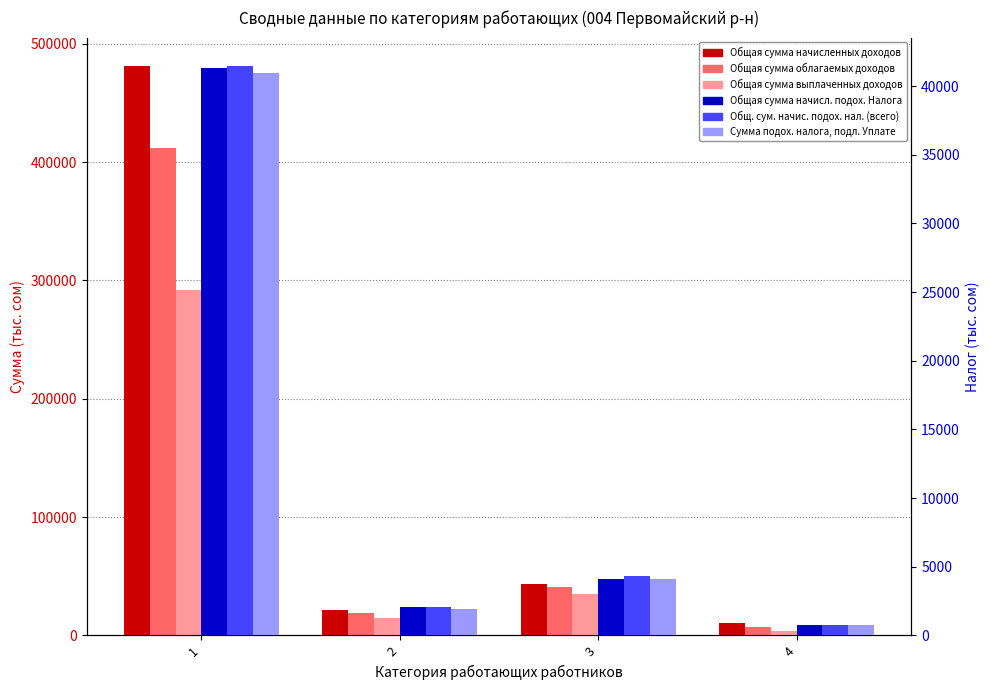

How many groups of bars are there?

4